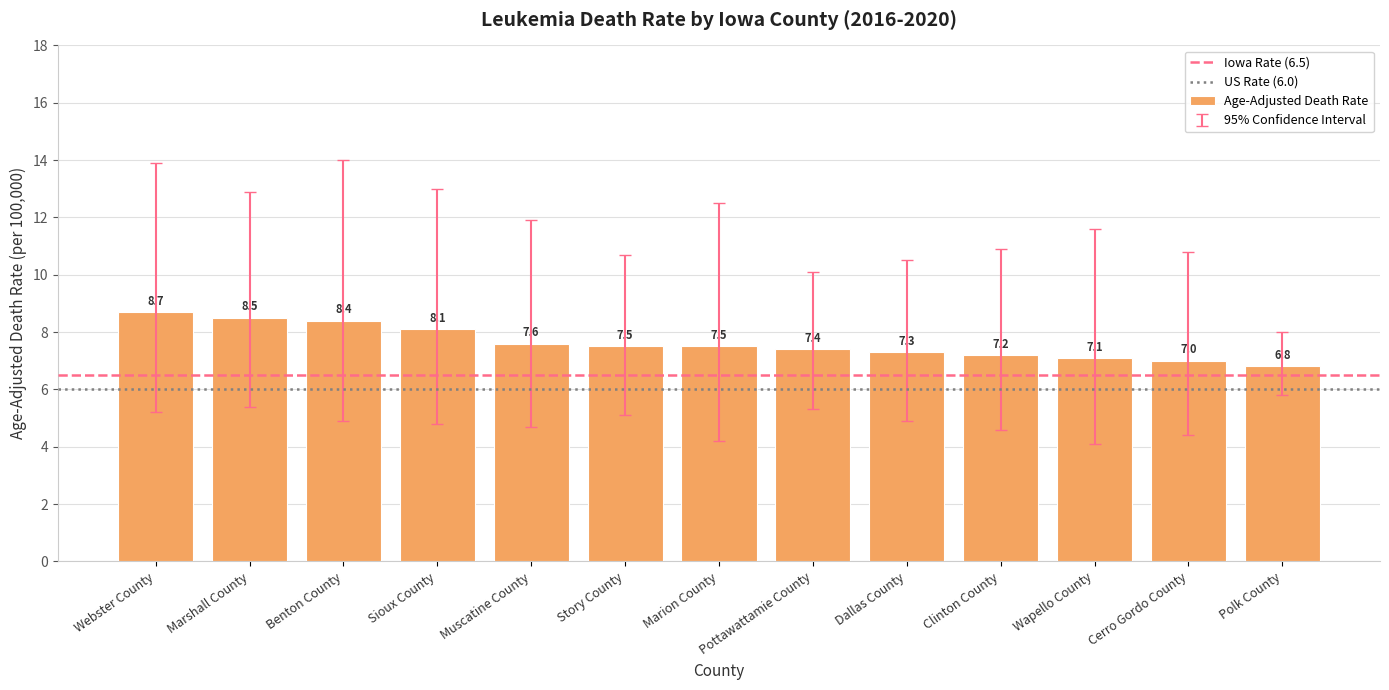

What is the difference between the second highest and minimum values?

1.7